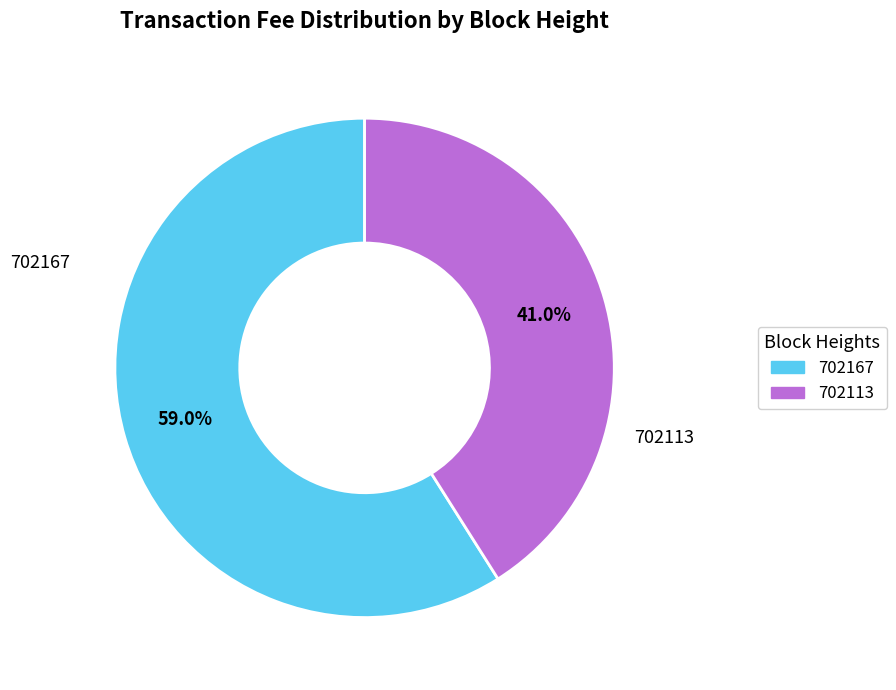

To the nearest percent, what portion does 702113 represent?

41%